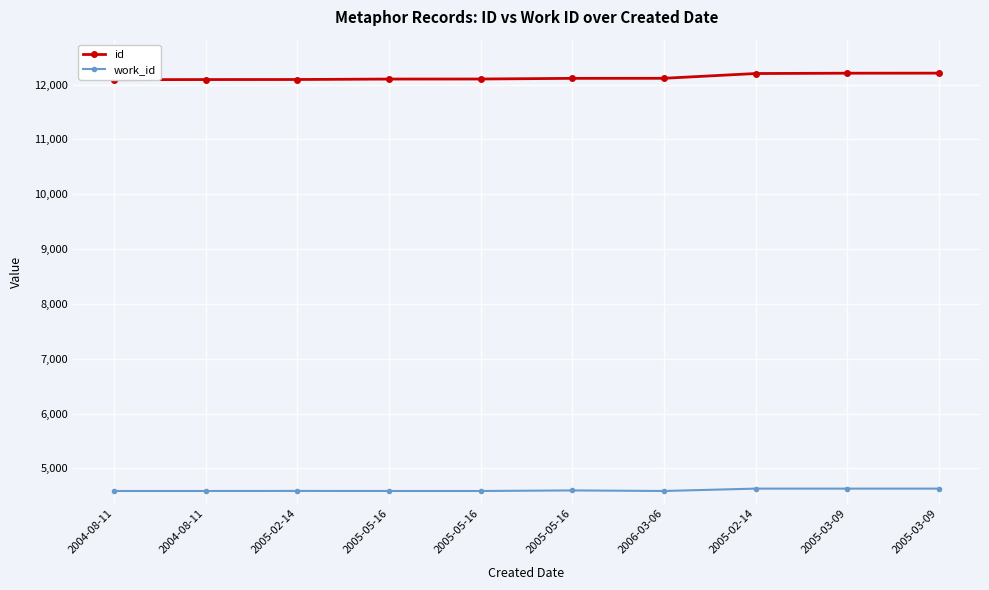

What is the label of the 7th point from the right?

2005-05-16